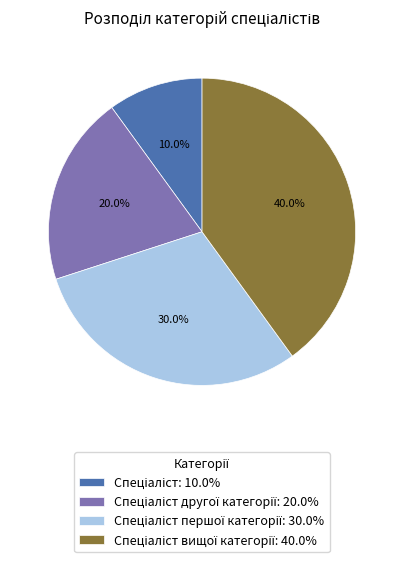

Is there any slice that represents more than half of the pie?

No